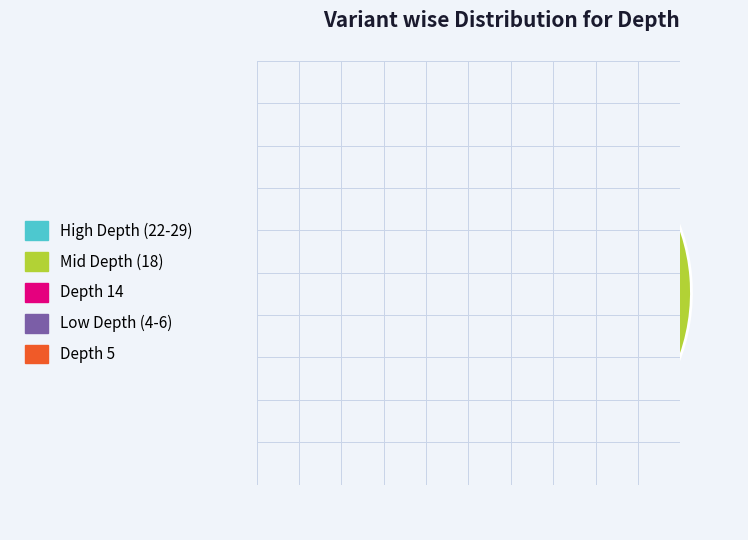

Is High Depth (22-29) the majority of the pie?

Yes